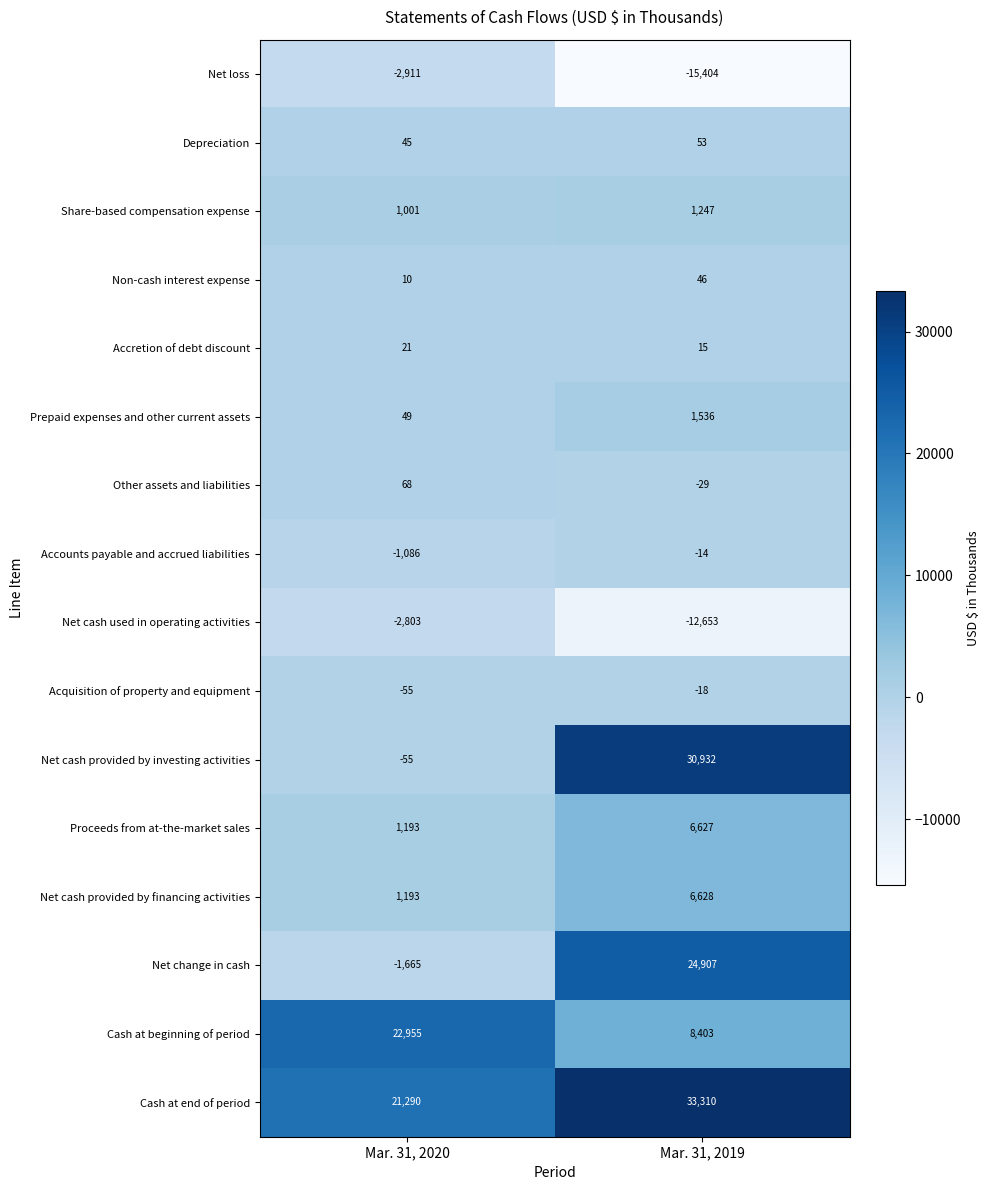

The Net cash provided by financing activities series shows 6628 at Mar. 31, 2019. True or false?

True